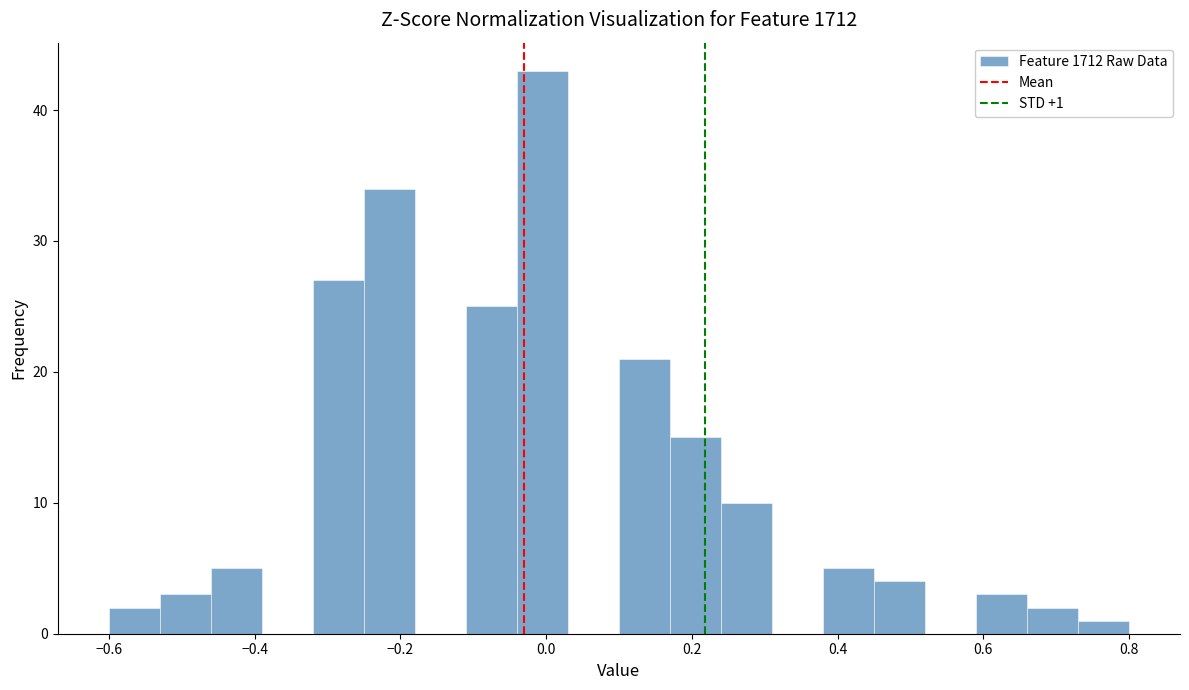

Around what value on the x-axis is the tallest bar? Give the approximate position of its centre, as read against the axis.

0.00